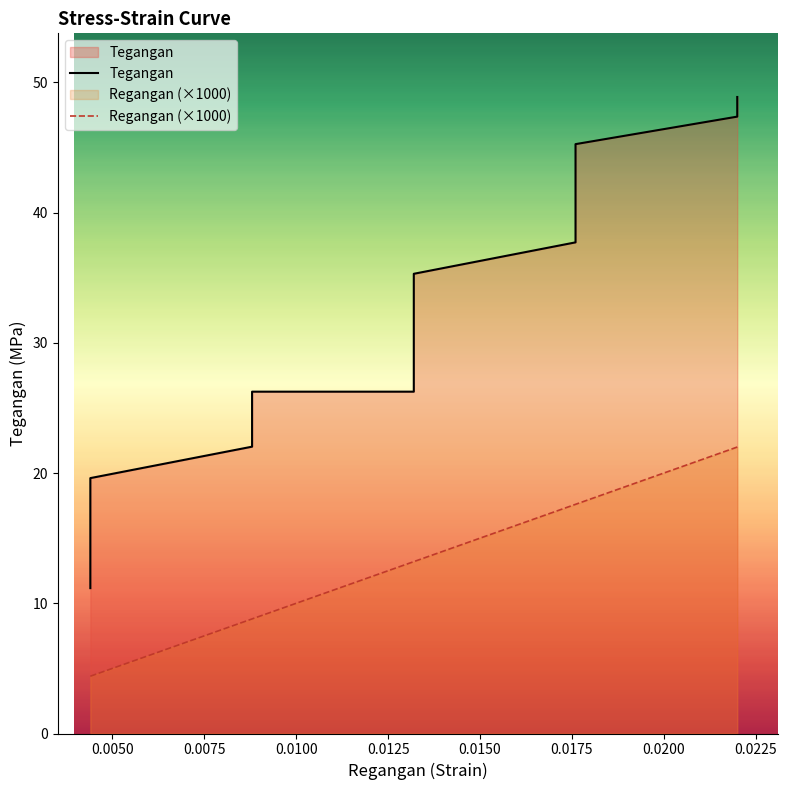

True or false: Regangan (×1000) and Tegangan cross at least once.

False